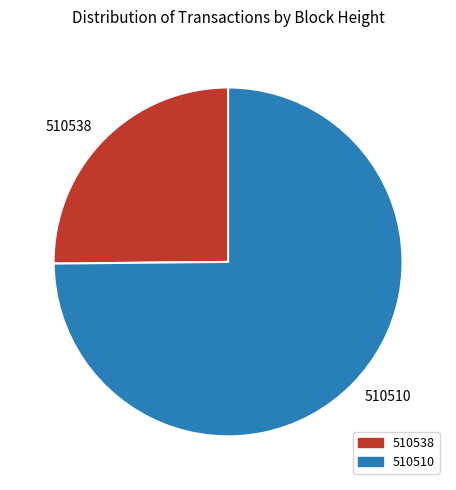

Which category has the smallest portion of the pie?

510538